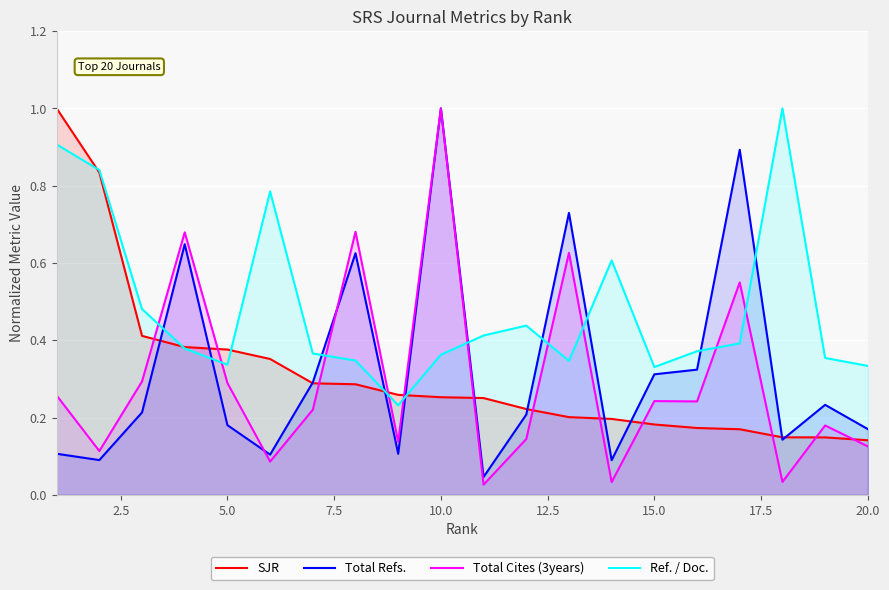

How many intersections are there between Ref. / Doc. and Total Cites (3years)?

10